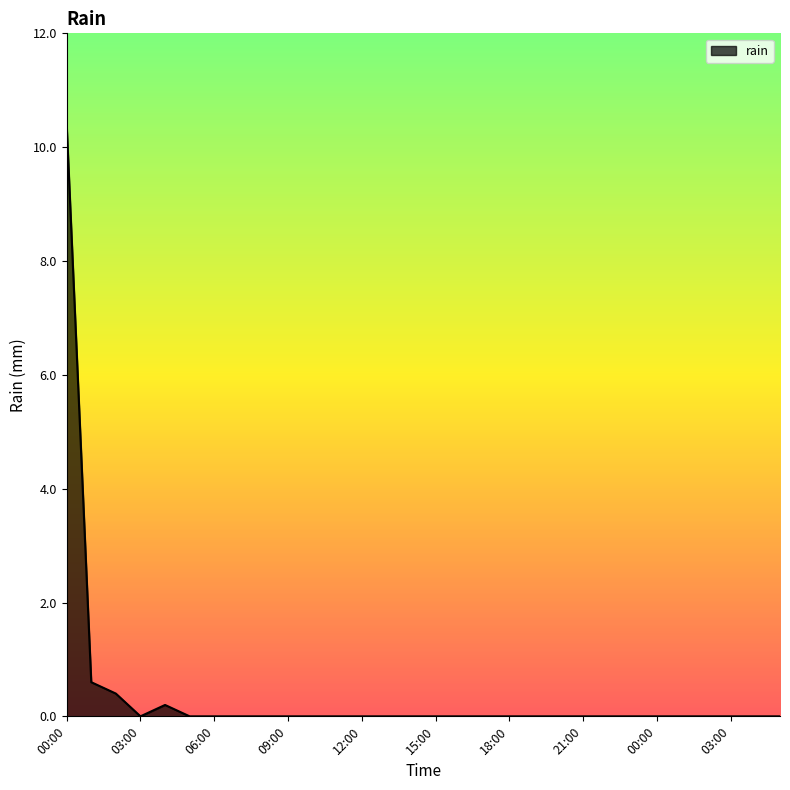

What is the difference between the maximum and minimum values?

10.4